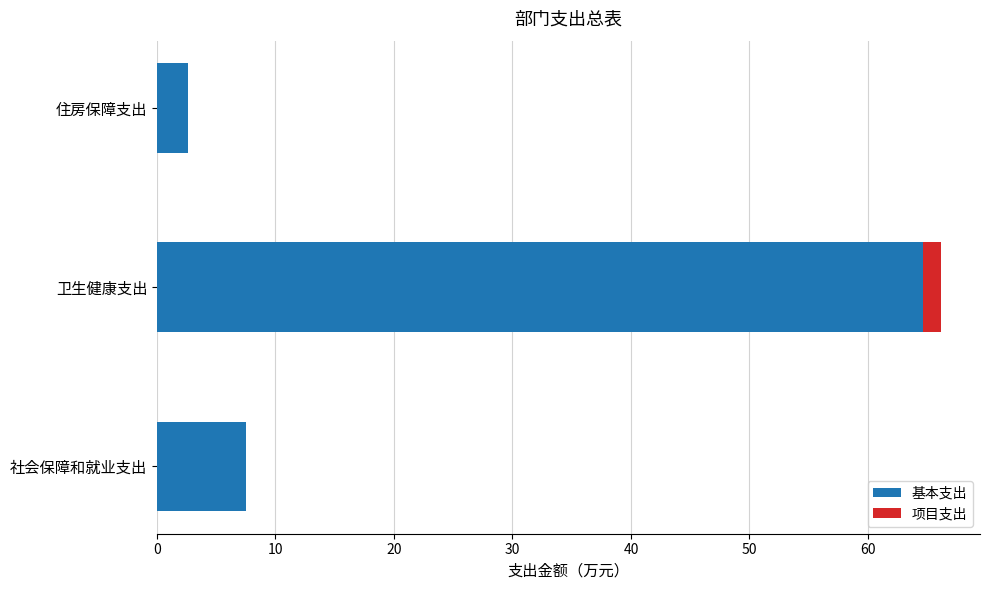

How many distinct data groups are displayed?

2